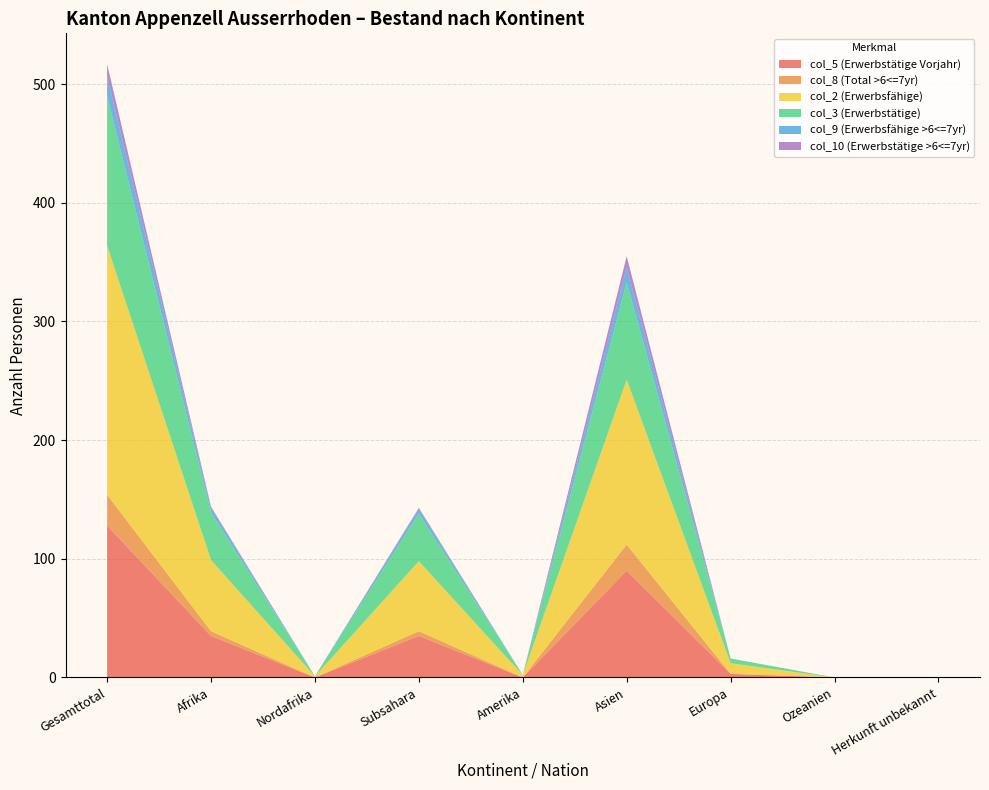

Reading left to right, transcribe all the data shown in this chart.

col_5 (Erwerbstätige Vorjahr): 128	35	0	35	0	90	3	0	0
col_8 (Total >6<=7yr): 26	4	0	4	0	22	0	0	0
col_2 (Erwerbsfähige): 210	60	1	59	2	139	9	0	0
col_3 (Erwerbstätige): 126	40	0	40	0	82	4	0	0
col_9 (Erwerbsfähige >6<=7yr): 17	4	0	4	0	13	0	0	0
col_10 (Erwerbstätige >6<=7yr): 10	1	0	1	0	9	0	0	0